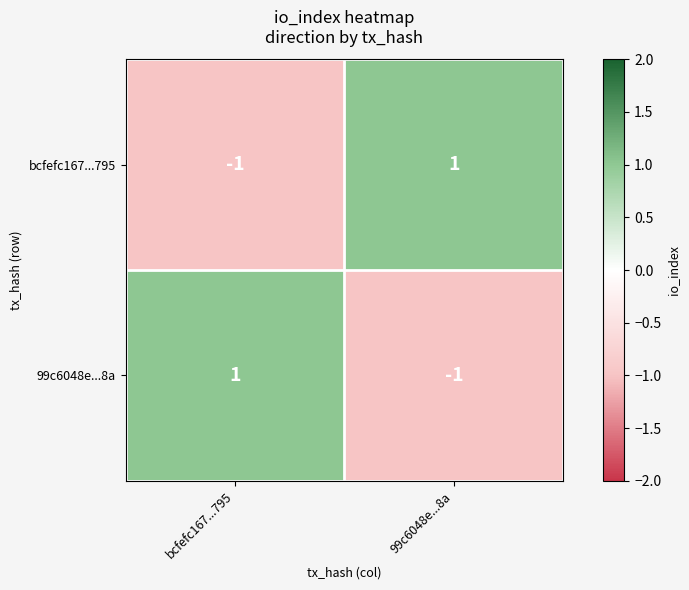

Count the number of data series in this chart.

2